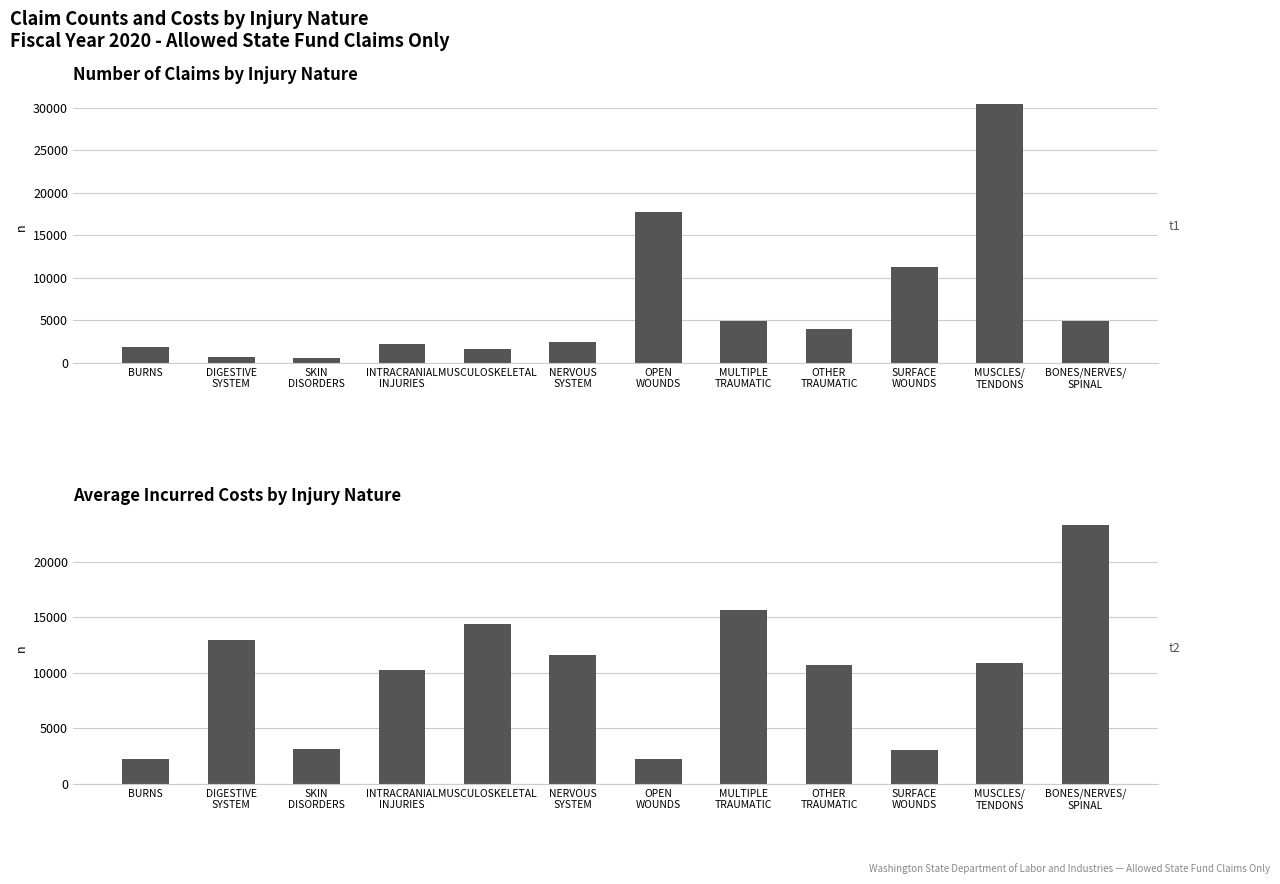

At which label does Incurred Costs Average first exceed 10894?

DIGESTIVE
SYSTEM